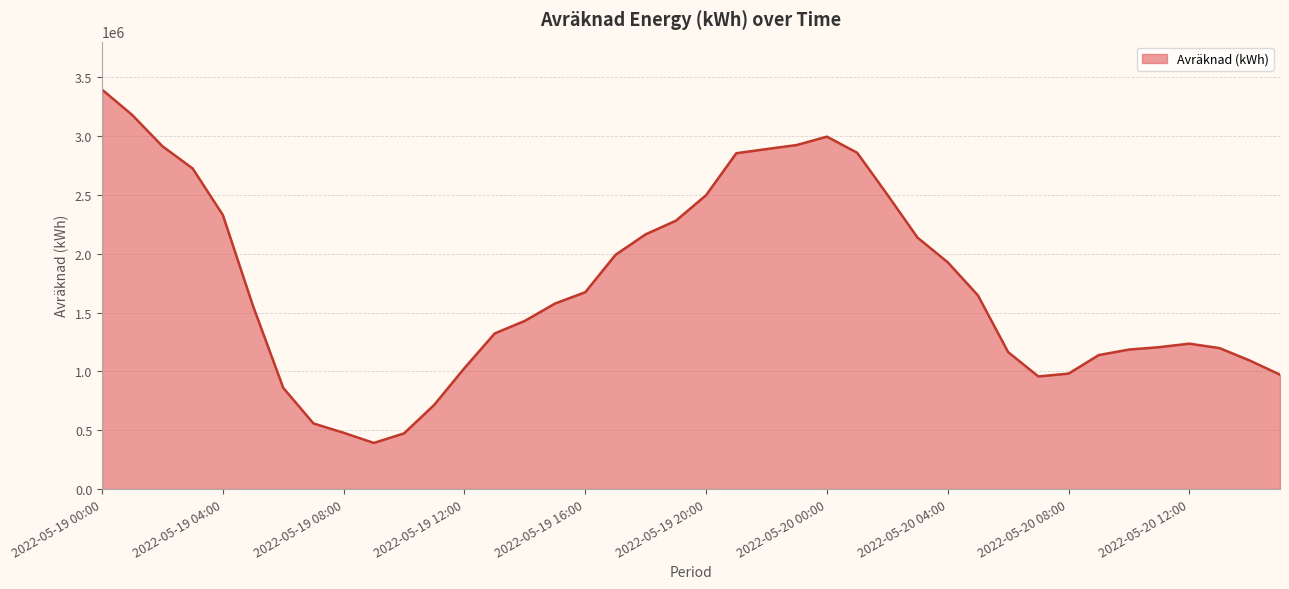

Does the chart display data point markers on the line(s)?

No